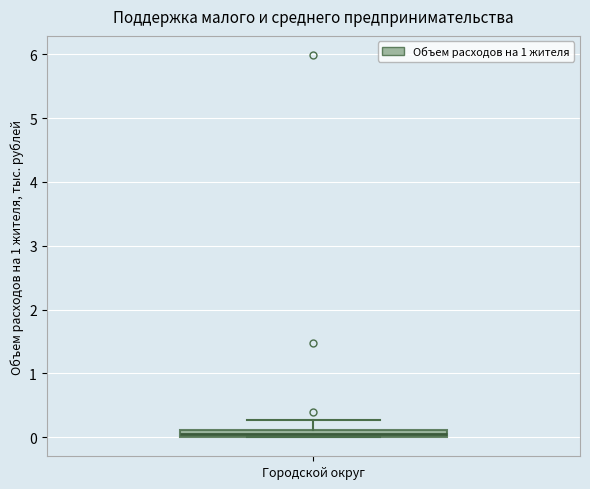

Where does the upper whisker of the box for Городской округ end on the y-axis? The values are not printed on the chart, so give them approximately, as read against the axis.

0.3